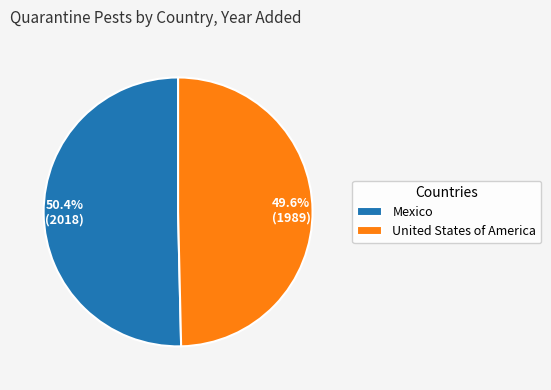

Rank the categories by value from lowest to highest.

United States of America, Mexico